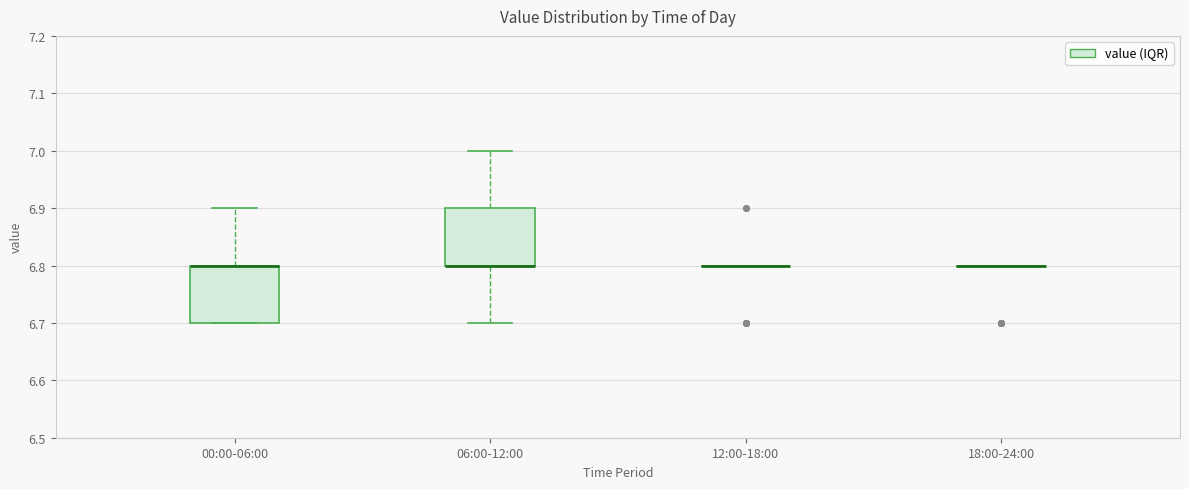

Where does the lower whisker of the box for 06:00-12:00 end on the y-axis? The values are not printed on the chart, so give them approximately, as read against the axis.

6.7